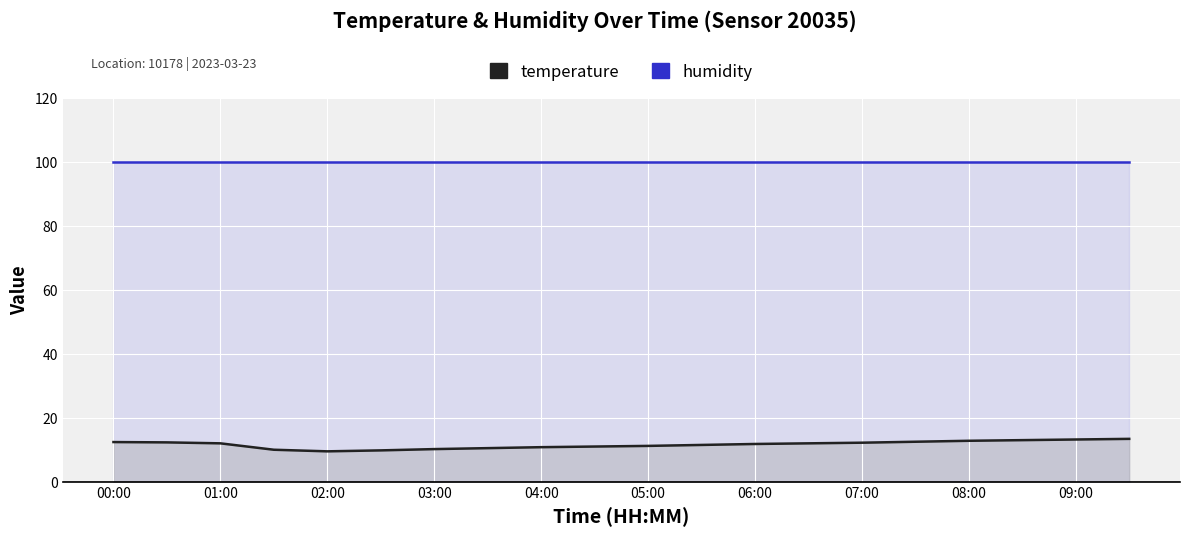

What is the spread (max minus min) of values at 19?

86.5